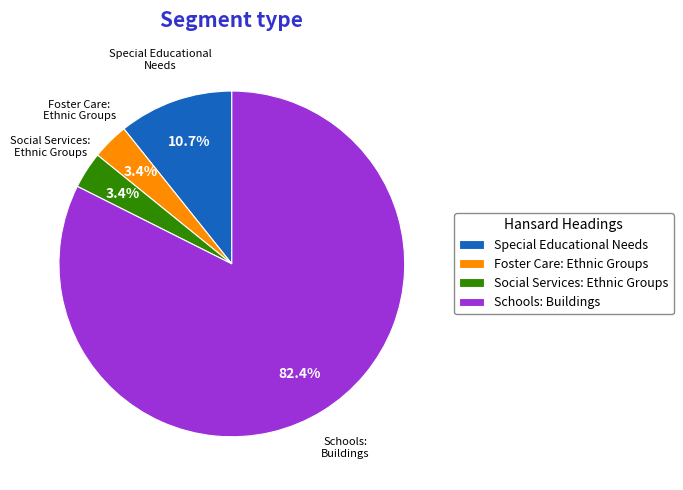

Which category has the biggest portion of the pie?

Schools: Buildings